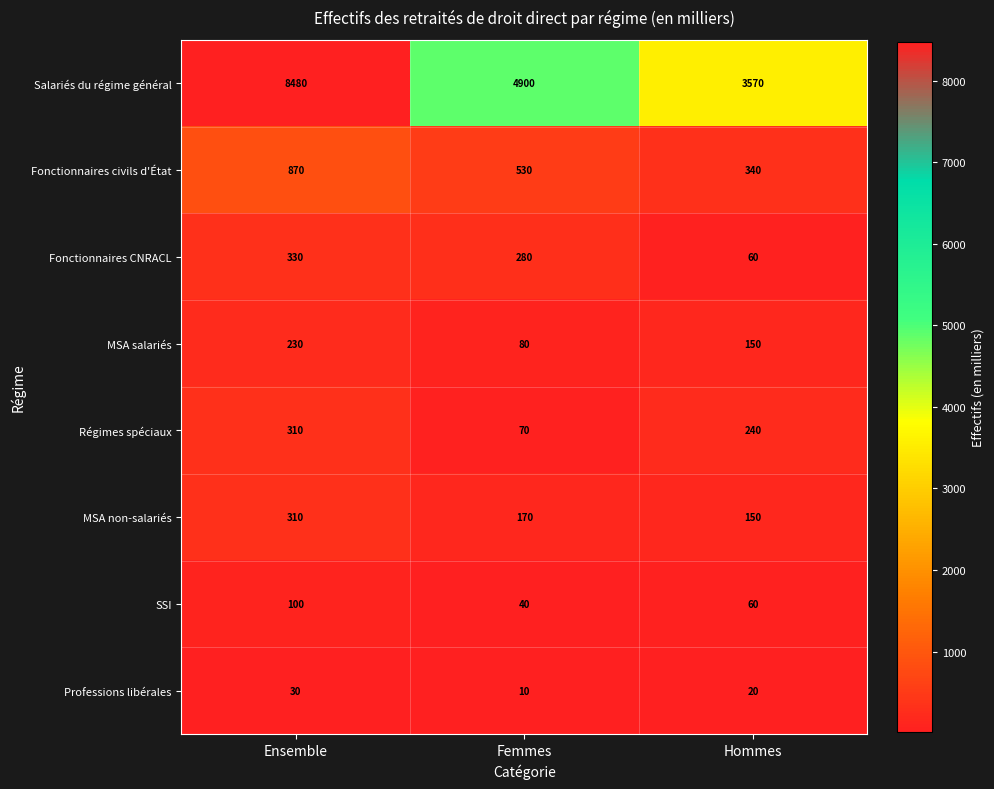

What is the total value across all series at Hommes?

4590